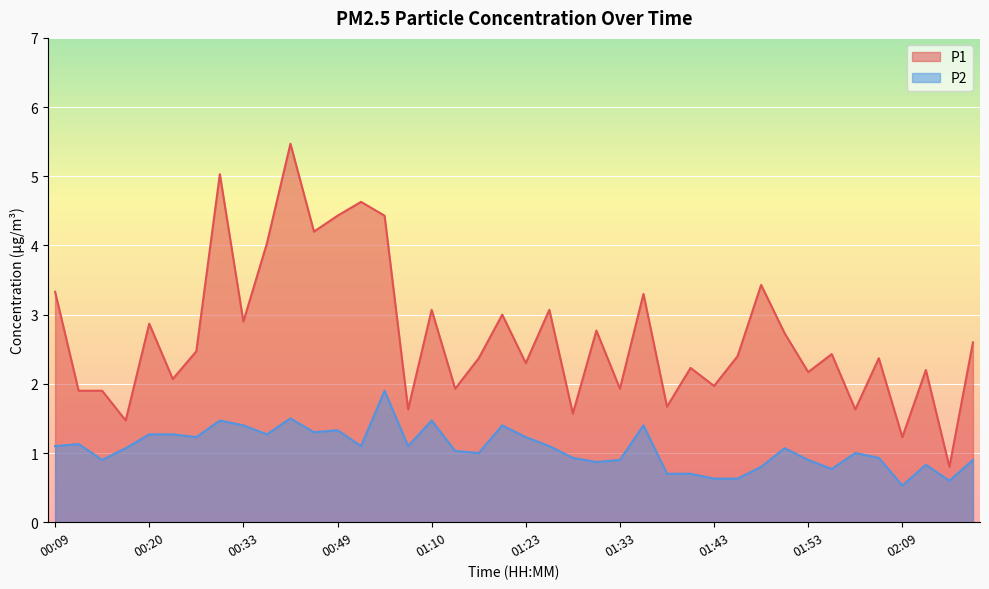

At which label does P2 first exceed 1?

00:09